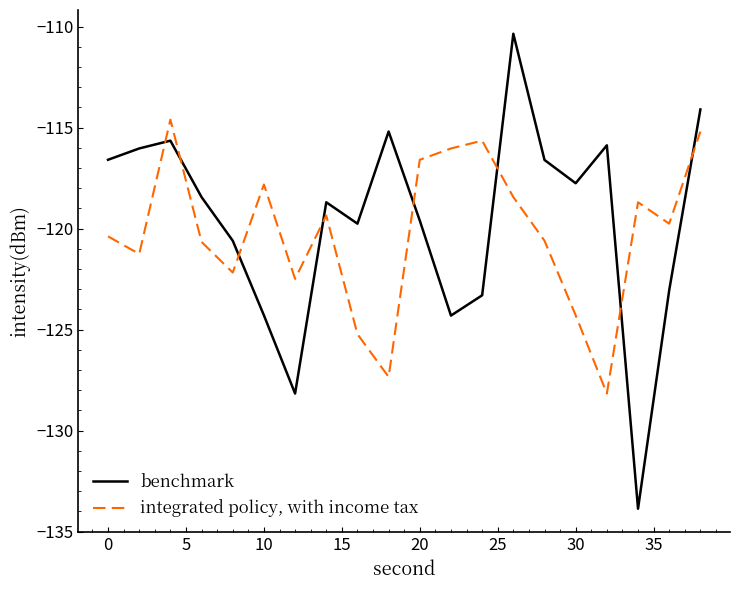

What is the difference between the maximum and second lowest values in the benchmark series?

17.8